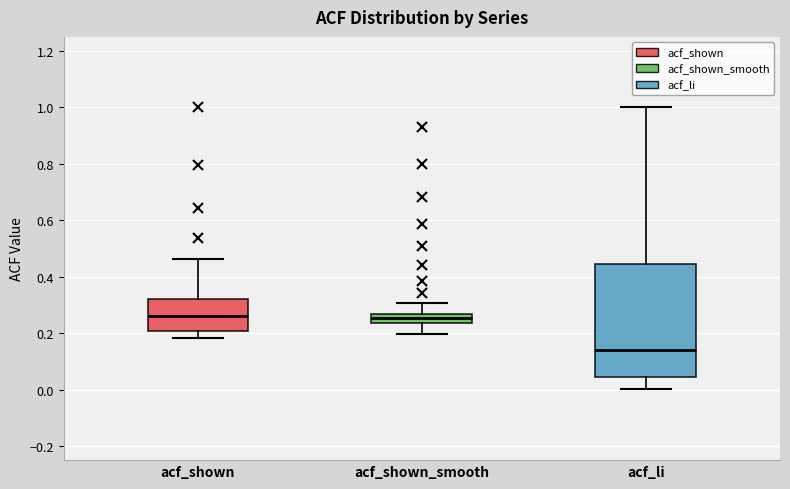

Which box is the tallest, from its lower edge to its upper edge?

acf_li